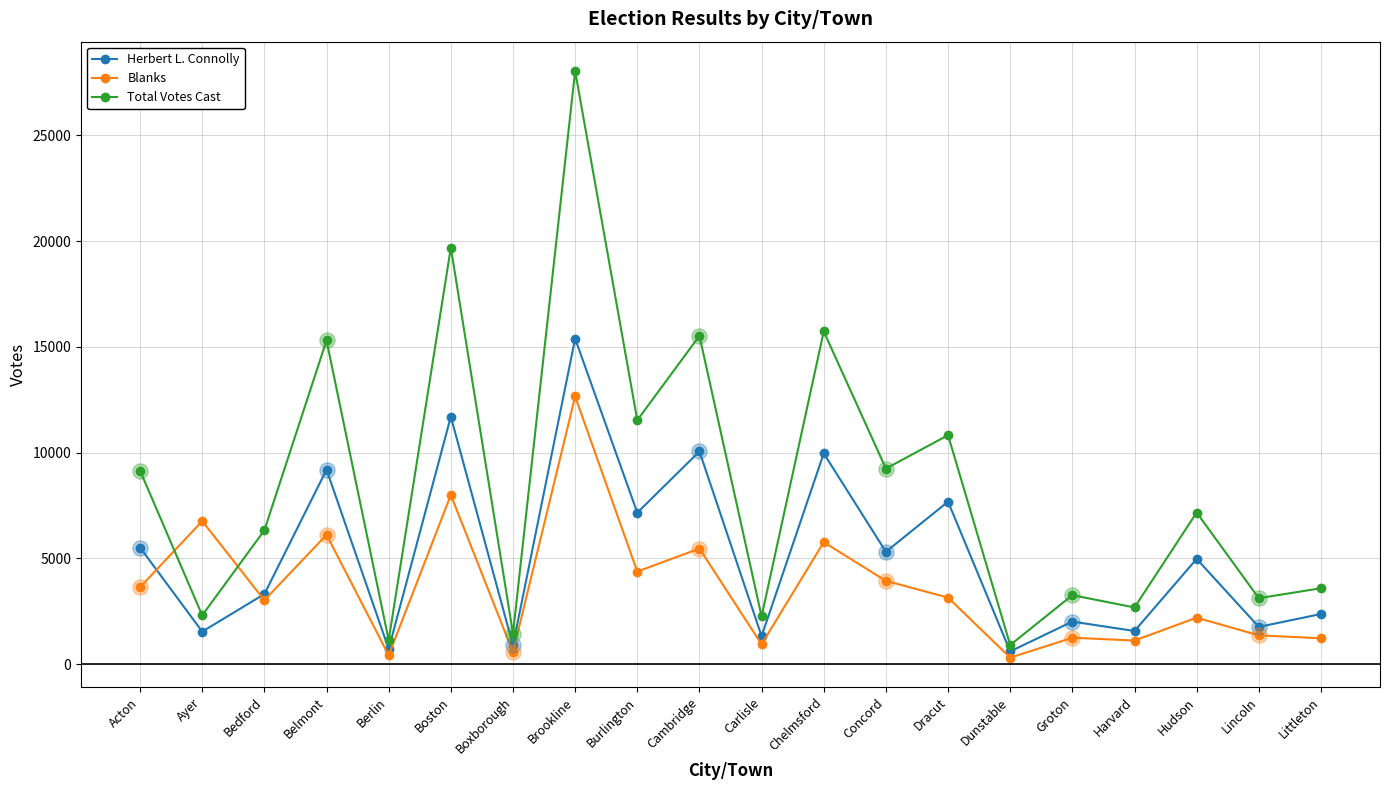

Which series has the largest total across all categories?

Total Votes Cast